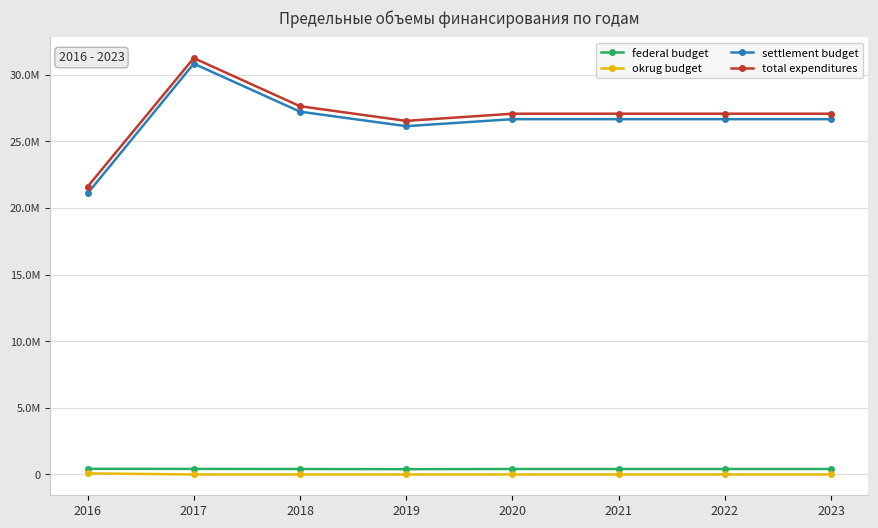

At which category is the sum across all series the highest?

2017